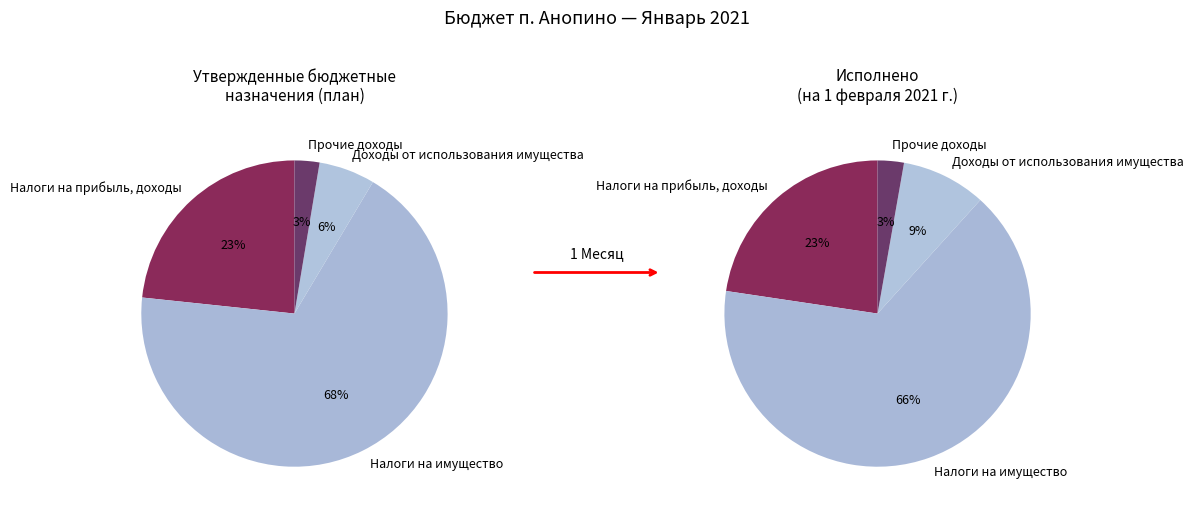

Does any single category account for the majority?

Yes